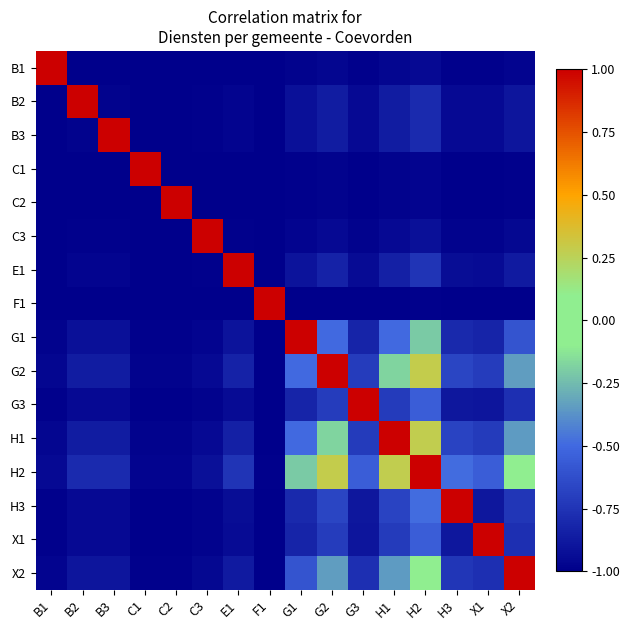

Which label corresponds to the smallest value in the chart?

F1